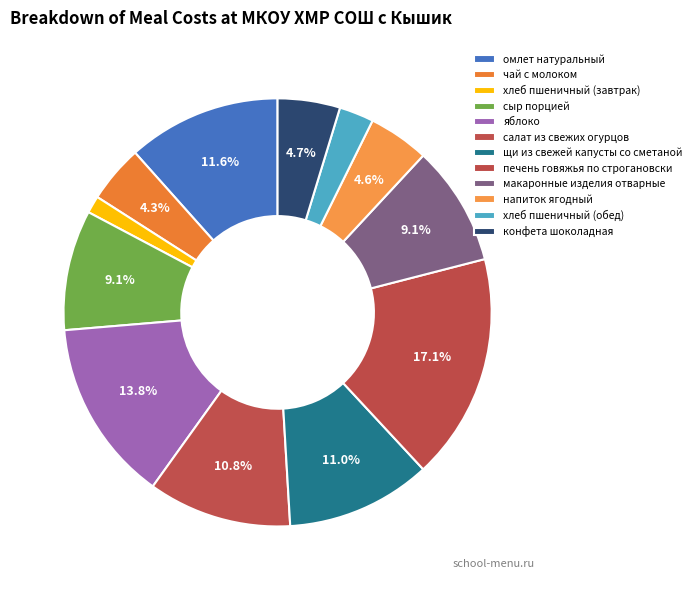

How many segments does this pie chart have?

12